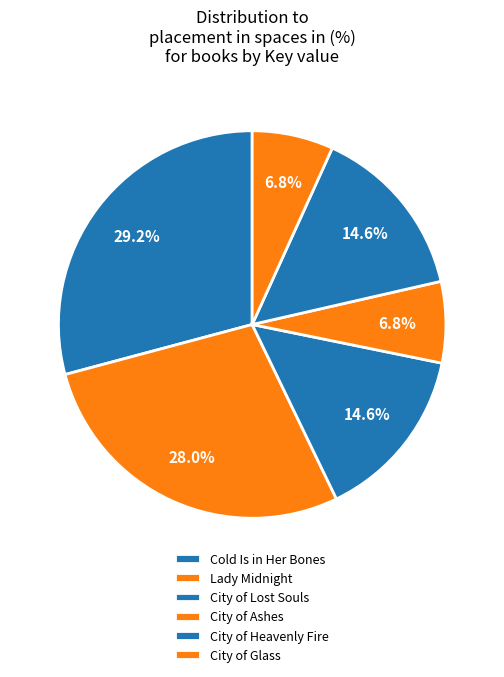

Between City of Glass and Cold Is in Her Bones, which is larger?

Cold Is in Her Bones